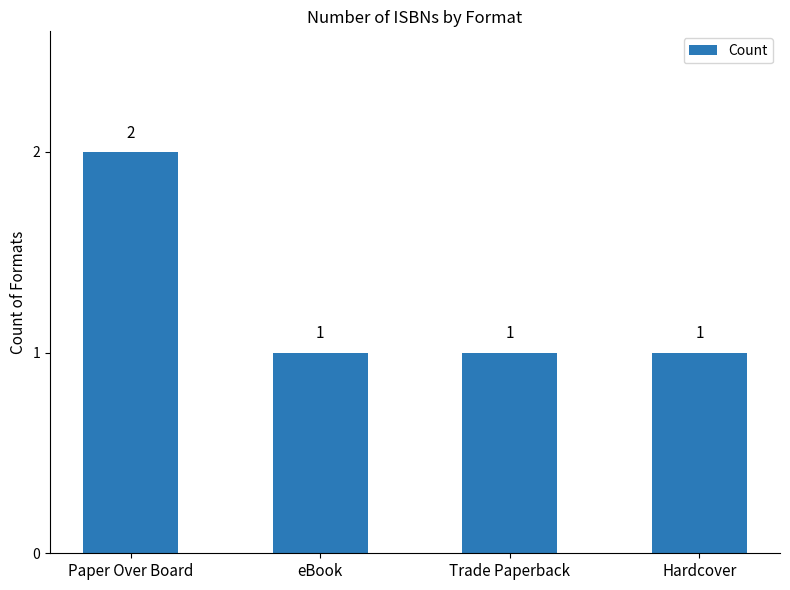

What is the value of the 3rd bar from the left?

1